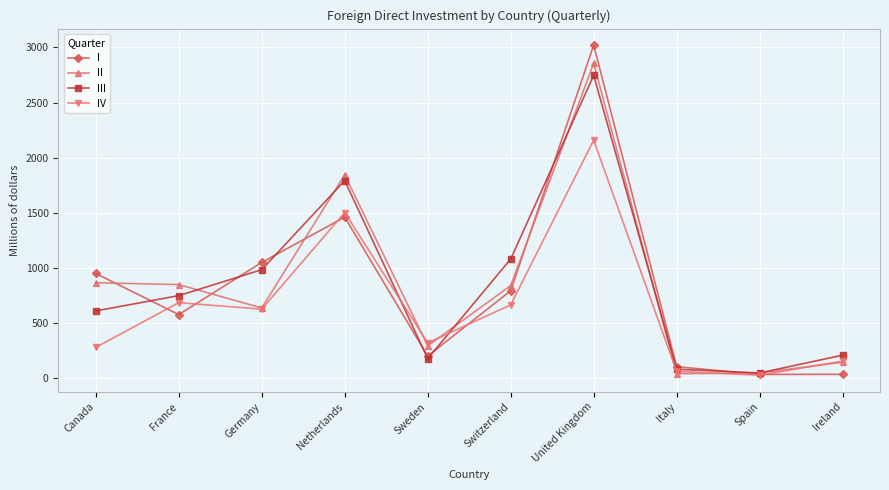

Is the value of I at United Kingdom greater than the value of III at Netherlands?

Yes